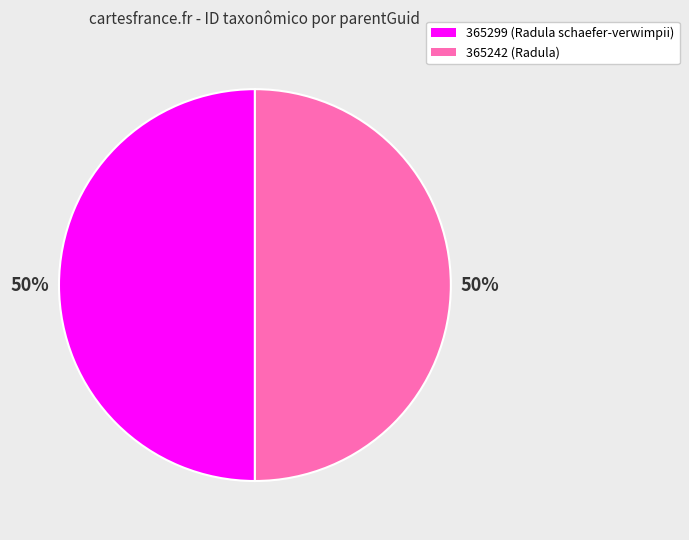

Is the sum of 365242 (Radula) and 365299 (Radula schaefer-verwimpii) greater than half?

Yes